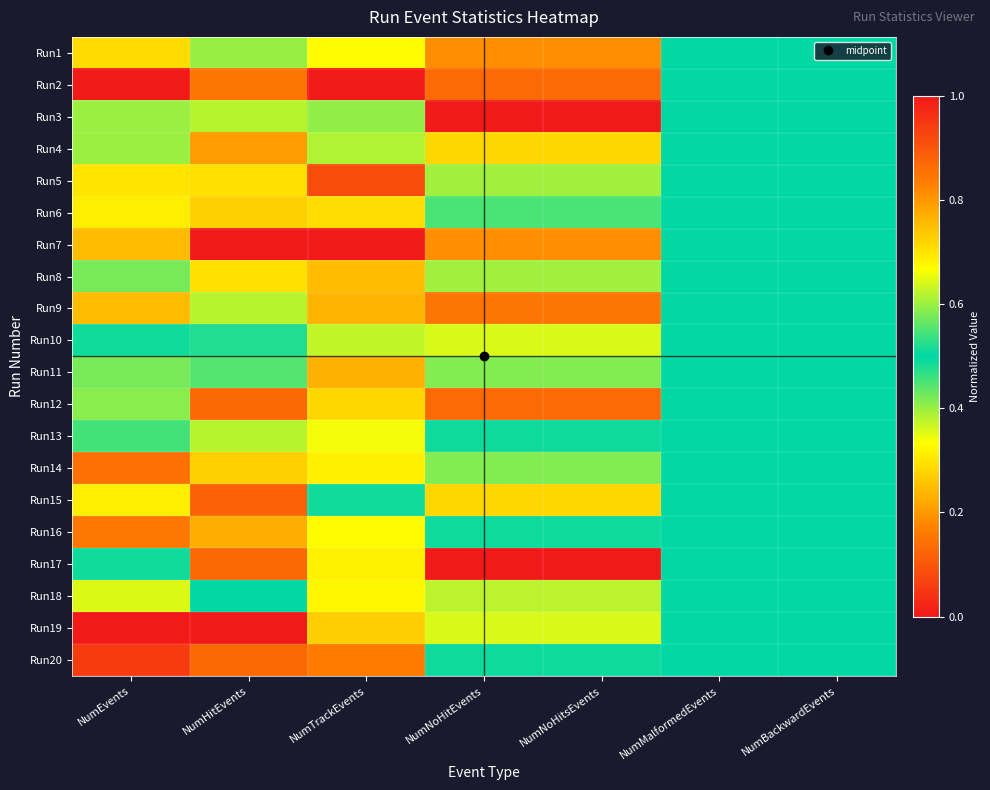

Rank the series by their maximum value, from lowest to highest.

Run13, Run11, Run3, Run10, Run1, Run18, Run6, Run4, Run15, Run8, Run9, Run7, Run16, Run14, Run12, Run5, Run20, Run2, Run17, Run19